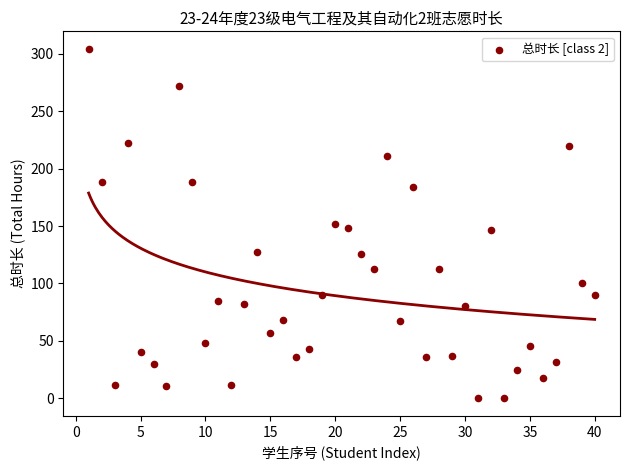

What is the range of Y values (max minus min)?

304.2